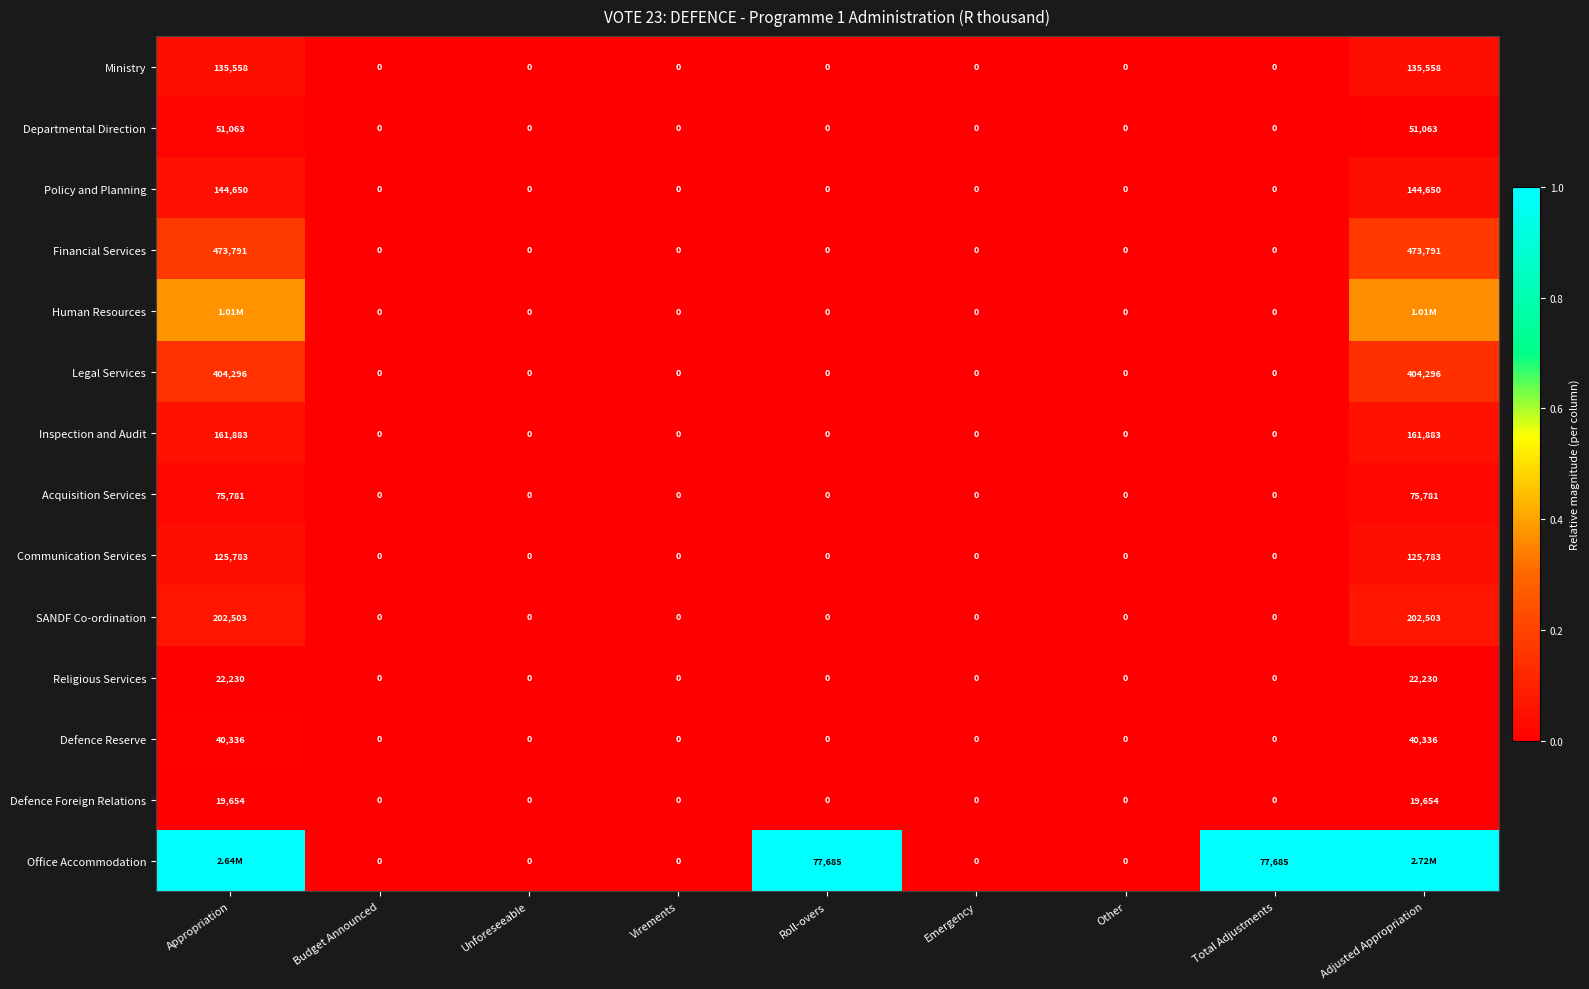

Which has a higher value, Budget Announced or Other?

Budget Announced